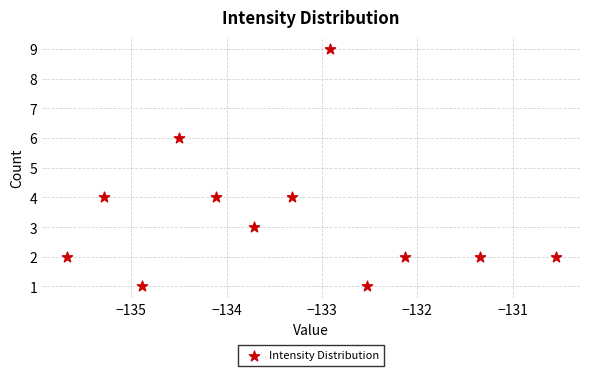

What is the average Y value?

3